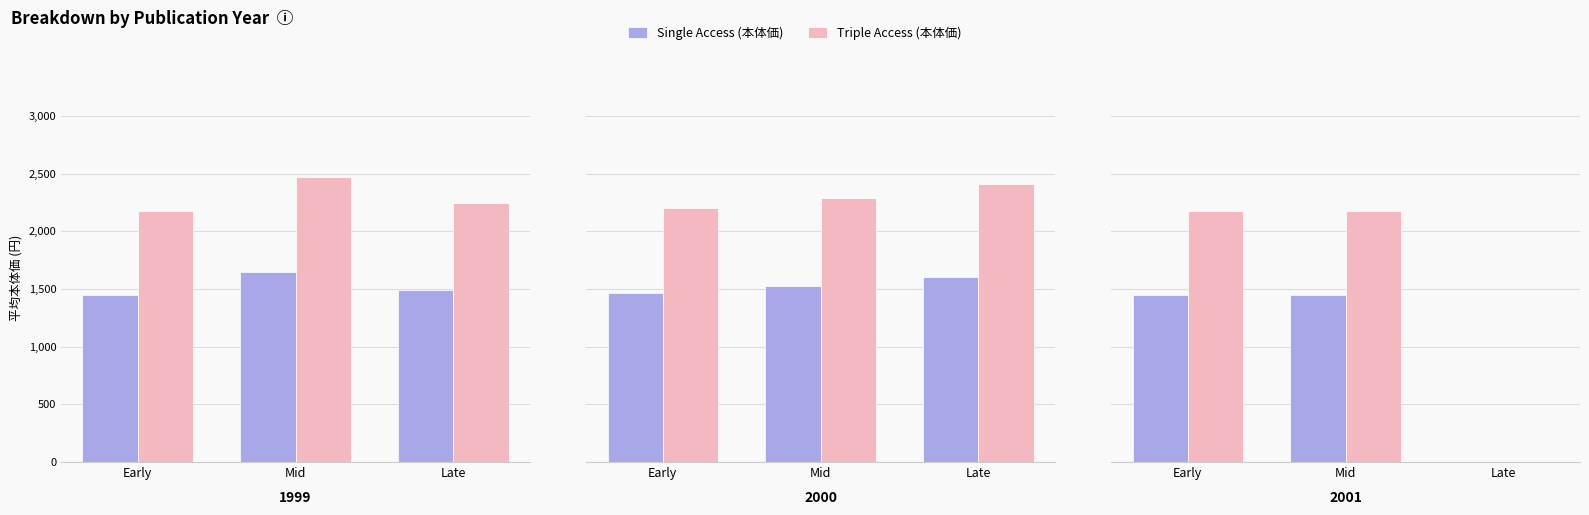

What position from the left is Early?

1